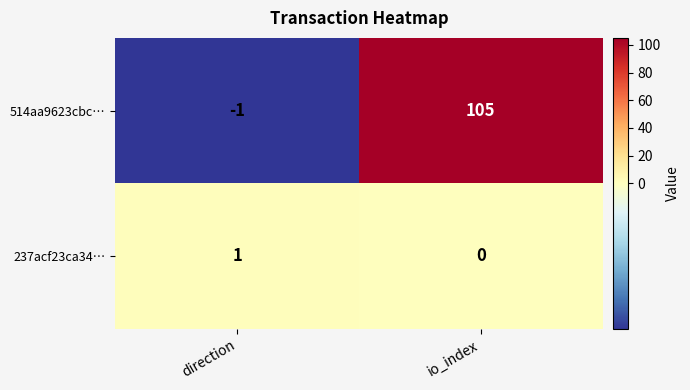

The value of 237acf23ca34… at direction is 0. True or false?

False